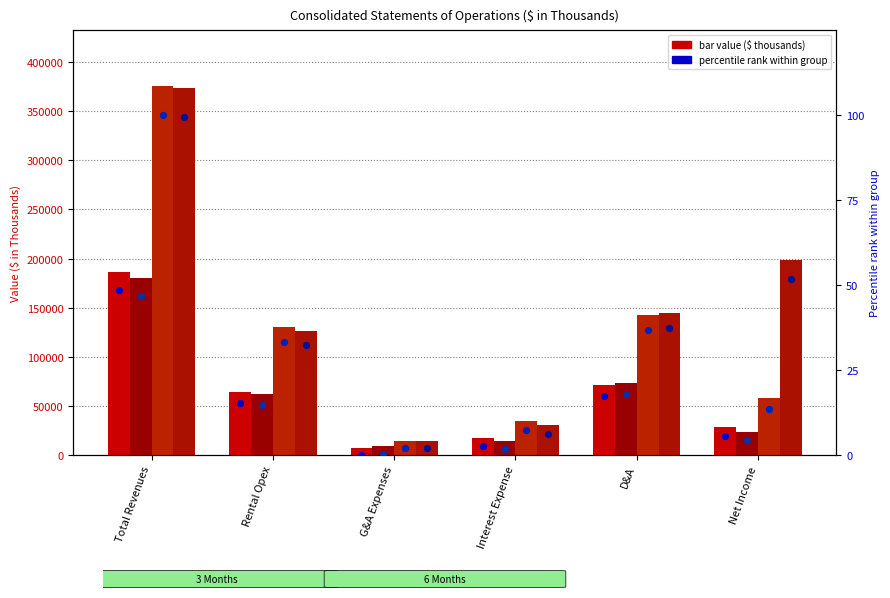

Which series contains the highest Y value?

6M Jun2021